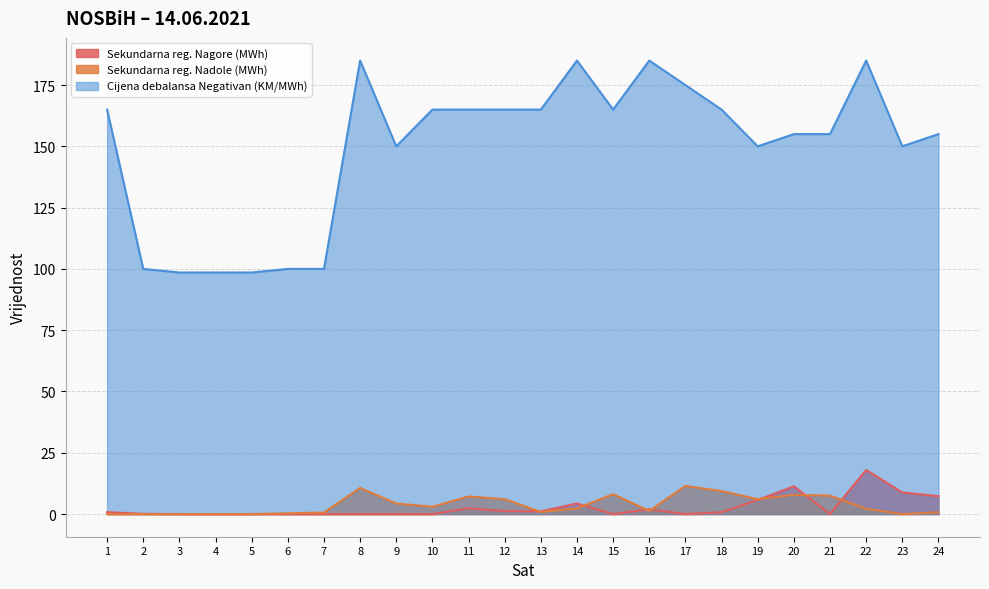

What are all the series names shown in the legend?

Sekundarna reg. Nagore (MWh), Sekundarna reg. Nadole (MWh), Cijena debalansa Negativan (KM/MWh)